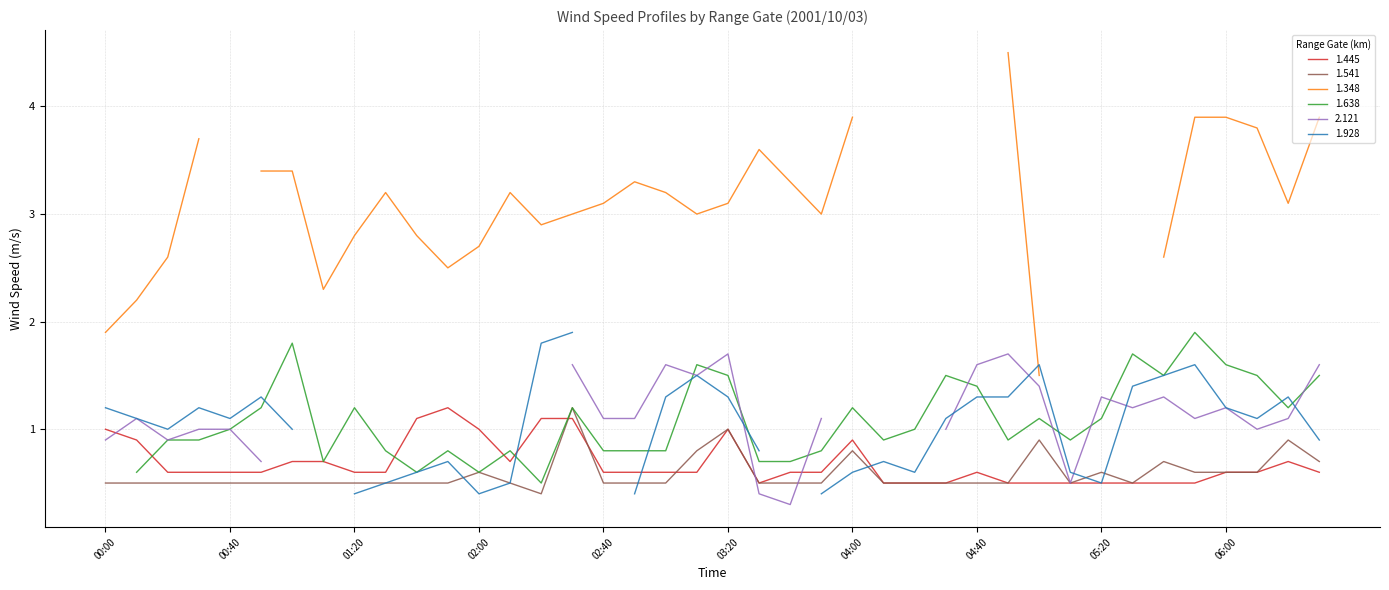

Reading right to left, what are all the values shown in this chart?

1.445: 2001/10/03 06:30=0.6	2001/10/03 06:20=0.7	2001/10/03 06:10=0.6	2001/10/03 06:00=0.6	2001/10/03 05:50=0.5	2001/10/03 05:40=0.5	2001/10/03 05:30=0.5	2001/10/03 05:20=0.5	2001/10/03 05:10=0.5	2001/10/03 05:00=0.5	2001/10/03 04:50=0.5	2001/10/03 04:40=0.6	2001/10/03 04:30=0.5	2001/10/03 04:20=0.5	2001/10/03 04:10=0.5	2001/10/03 04:00=0.9	2001/10/03 03:50=0.6	2001/10/03 03:40=0.6	2001/10/03 03:30=0.5	2001/10/03 03:20=1.0	2001/10/03 03:10=0.6	2001/10/03 03:00=0.6	2001/10/03 02:50=0.6	2001/10/03 02:40=0.6	2001/10/03 02:30=1.1	2001/10/03 02:20=1.1	2001/10/03 02:10=0.7	2001/10/03 02:00=1.0	2001/10/03 01:50=1.2	2001/10/03 01:40=1.1	2001/10/03 01:30=0.6	2001/10/03 01:20=0.6	2001/10/03 01:10=0.7	2001/10/03 01:00=0.7	2001/10/03 00:50=0.6	2001/10/03 00:40=0.6	2001/10/03 00:30=0.6	2001/10/03 00:20=0.6	2001/10/03 00:10=0.9	2001/10/03 00:00=1.0
1.541: 2001/10/03 06:30=0.7	2001/10/03 06:20=0.9	2001/10/03 06:10=0.6	2001/10/03 06:00=0.6	2001/10/03 05:50=0.6	2001/10/03 05:40=0.7	2001/10/03 05:30=0.5	2001/10/03 05:20=0.6	2001/10/03 05:10=0.5	2001/10/03 05:00=0.9	2001/10/03 04:50=0.5	2001/10/03 04:40=0.5	2001/10/03 04:30=0.5	2001/10/03 04:20=0.5	2001/10/03 04:10=0.5	2001/10/03 04:00=0.8	2001/10/03 03:50=0.5	2001/10/03 03:40=0.5	2001/10/03 03:30=0.5	2001/10/03 03:20=1.0	2001/10/03 03:10=0.8	2001/10/03 03:00=0.5	2001/10/03 02:50=0.5	2001/10/03 02:40=0.5	2001/10/03 02:30=1.2	2001/10/03 02:20=0.4	2001/10/03 02:10=0.5	2001/10/03 02:00=0.6	2001/10/03 01:50=0.5	2001/10/03 01:40=0.5	2001/10/03 01:30=0.5	2001/10/03 01:20=0.5	2001/10/03 01:10=0.5	2001/10/03 01:00=0.5	2001/10/03 00:50=0.5	2001/10/03 00:40=0.5	2001/10/03 00:30=0.5	2001/10/03 00:20=0.5	2001/10/03 00:10=0.5	2001/10/03 00:00=0.5
1.348: 2001/10/03 06:30=3.9	2001/10/03 06:20=3.1	2001/10/03 06:10=3.8	2001/10/03 06:00=3.9	2001/10/03 05:50=3.9	2001/10/03 05:40=2.6	2001/10/03 05:30=999.0	2001/10/03 05:20=999.0	2001/10/03 05:10=999.0	2001/10/03 05:00=1.5	2001/10/03 04:50=4.5	2001/10/03 04:40=999.0	2001/10/03 04:30=999.0	2001/10/03 04:20=999.0	2001/10/03 04:10=999.0	2001/10/03 04:00=3.9	2001/10/03 03:50=3.0	2001/10/03 03:40=3.3	2001/10/03 03:30=3.6	2001/10/03 03:20=3.1	2001/10/03 03:10=3.0	2001/10/03 03:00=3.2	2001/10/03 02:50=3.3	2001/10/03 02:40=3.1	2001/10/03 02:30=3.0	2001/10/03 02:20=2.9	2001/10/03 02:10=3.2	2001/10/03 02:00=2.7	2001/10/03 01:50=2.5	2001/10/03 01:40=2.8	2001/10/03 01:30=3.2	2001/10/03 01:20=2.8	2001/10/03 01:10=2.3	2001/10/03 01:00=3.4	2001/10/03 00:50=3.4	2001/10/03 00:40=999.0	2001/10/03 00:30=3.7	2001/10/03 00:20=2.6	2001/10/03 00:10=2.2	2001/10/03 00:00=1.9
1.638: 2001/10/03 06:30=1.5	2001/10/03 06:20=1.2	2001/10/03 06:10=1.5	2001/10/03 06:00=1.6	2001/10/03 05:50=1.9	2001/10/03 05:40=1.5	2001/10/03 05:30=1.7	2001/10/03 05:20=1.1	2001/10/03 05:10=0.9	2001/10/03 05:00=1.1	2001/10/03 04:50=0.9	2001/10/03 04:40=1.4	2001/10/03 04:30=1.5	2001/10/03 04:20=1.0	2001/10/03 04:10=0.9	2001/10/03 04:00=1.2	2001/10/03 03:50=0.8	2001/10/03 03:40=0.7	2001/10/03 03:30=0.7	2001/10/03 03:20=1.5	2001/10/03 03:10=1.6	2001/10/03 03:00=0.8	2001/10/03 02:50=0.8	2001/10/03 02:40=0.8	2001/10/03 02:30=1.2	2001/10/03 02:20=0.5	2001/10/03 02:10=0.8	2001/10/03 02:00=0.6	2001/10/03 01:50=0.8	2001/10/03 01:40=0.6	2001/10/03 01:30=0.8	2001/10/03 01:20=1.2	2001/10/03 01:10=0.7	2001/10/03 01:00=1.8	2001/10/03 00:50=1.2	2001/10/03 00:40=1.0	2001/10/03 00:30=0.9	2001/10/03 00:20=0.9	2001/10/03 00:10=0.6	2001/10/03 00:00=999.0
2.121: 2001/10/03 06:30=1.6	2001/10/03 06:20=1.1	2001/10/03 06:10=1.0	2001/10/03 06:00=1.2	2001/10/03 05:50=1.1	2001/10/03 05:40=1.3	2001/10/03 05:30=1.2	2001/10/03 05:20=1.3	2001/10/03 05:10=0.5	2001/10/03 05:00=1.4	2001/10/03 04:50=1.7	2001/10/03 04:40=1.6	2001/10/03 04:30=1.0	2001/10/03 04:20=999.0	2001/10/03 04:10=999.0	2001/10/03 04:00=999.0	2001/10/03 03:50=1.1	2001/10/03 03:40=0.3	2001/10/03 03:30=0.4	2001/10/03 03:20=1.7	2001/10/03 03:10=1.5	2001/10/03 03:00=1.6	2001/10/03 02:50=1.1	2001/10/03 02:40=1.1	2001/10/03 02:30=1.6	2001/10/03 02:20=999.0	2001/10/03 02:10=0.7	2001/10/03 02:00=999.0	2001/10/03 01:50=999.0	2001/10/03 01:40=999.0	2001/10/03 01:30=999.0	2001/10/03 01:20=999.0	2001/10/03 01:10=999.0	2001/10/03 01:00=999.0	2001/10/03 00:50=0.7	2001/10/03 00:40=1.0	2001/10/03 00:30=1.0	2001/10/03 00:20=0.9	2001/10/03 00:10=1.1	2001/10/03 00:00=0.9
1.928: 2001/10/03 06:30=0.9	2001/10/03 06:20=1.3	2001/10/03 06:10=1.1	2001/10/03 06:00=1.2	2001/10/03 05:50=1.6	2001/10/03 05:40=1.5	2001/10/03 05:30=1.4	2001/10/03 05:20=0.5	2001/10/03 05:10=0.6	2001/10/03 05:00=1.6	2001/10/03 04:50=1.3	2001/10/03 04:40=1.3	2001/10/03 04:30=1.1	2001/10/03 04:20=0.6	2001/10/03 04:10=0.7	2001/10/03 04:00=0.6	2001/10/03 03:50=0.4	2001/10/03 03:40=999.0	2001/10/03 03:30=0.8	2001/10/03 03:20=1.3	2001/10/03 03:10=1.5	2001/10/03 03:00=1.3	2001/10/03 02:50=0.4	2001/10/03 02:40=999.0	2001/10/03 02:30=1.9	2001/10/03 02:20=1.8	2001/10/03 02:10=0.5	2001/10/03 02:00=0.4	2001/10/03 01:50=0.7	2001/10/03 01:40=0.6	2001/10/03 01:30=0.5	2001/10/03 01:20=0.4	2001/10/03 01:10=999.0	2001/10/03 01:00=1.0	2001/10/03 00:50=1.3	2001/10/03 00:40=1.1	2001/10/03 00:30=1.2	2001/10/03 00:20=1.0	2001/10/03 00:10=1.1	2001/10/03 00:00=1.2